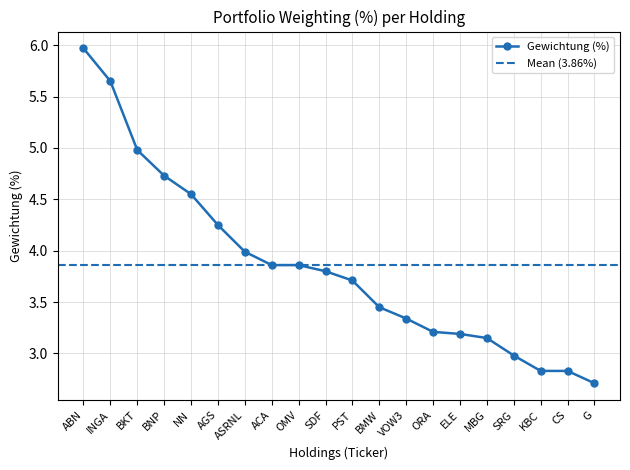

Rank the categories by value from highest to lowest.

ABN, INGA, BKT, BNP, NN, AGS, ASRNL, ACA, OMV, SDF, PST, BMW, VOW3, ORA, ELE, MBG, SRG, KBC, CS, G